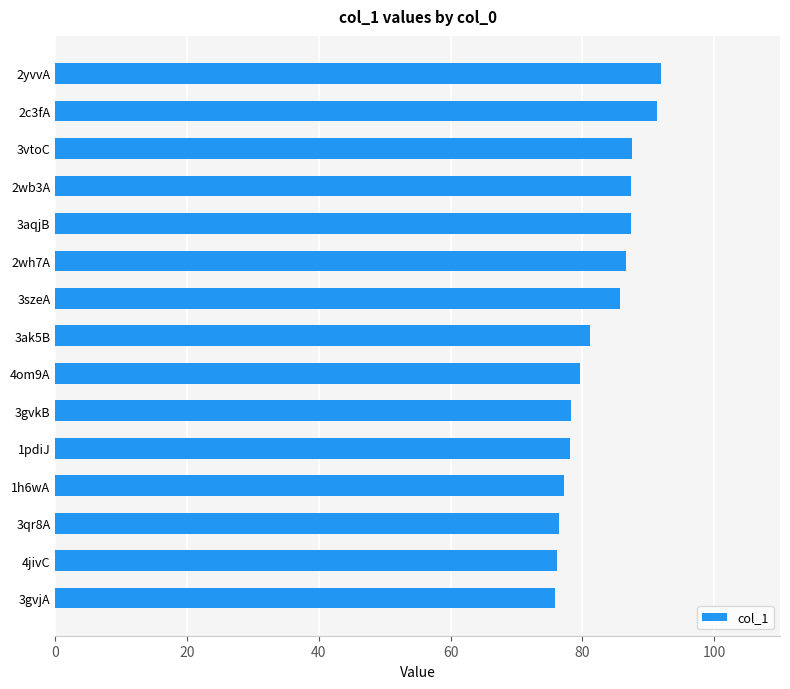

What position from the top is 2wb3A?

4